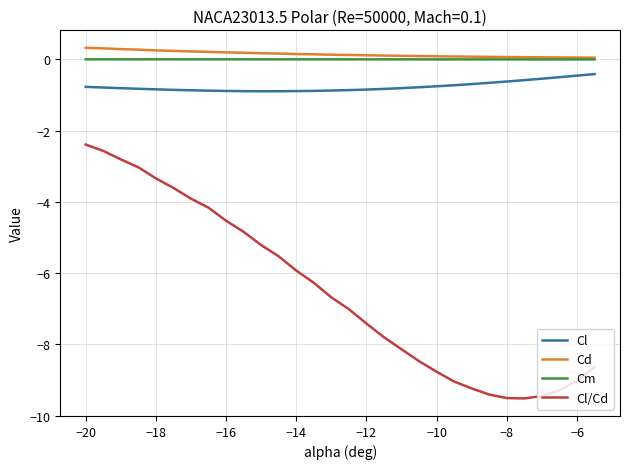

What is the minimum value shown in the chart?

-9.5